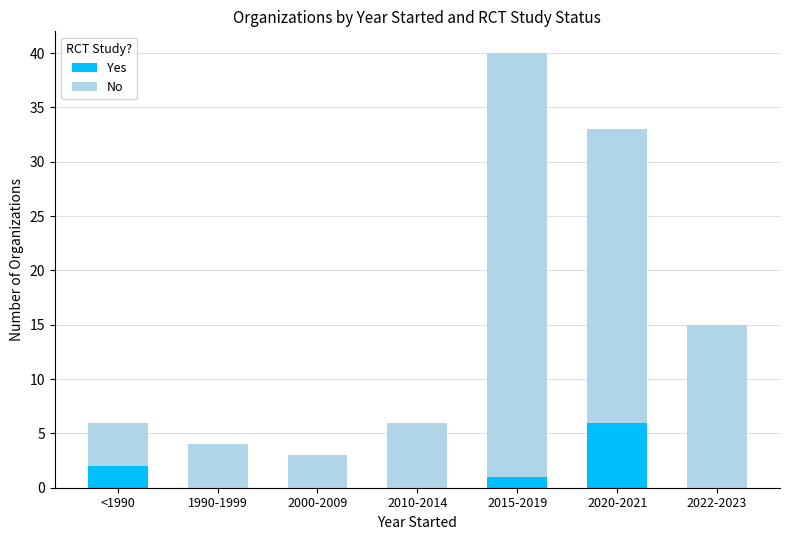

Reading left to right, transcribe the values for Yes.

<1990=2	1990-1999=0	2000-2009=0	2010-2014=0	2015-2019=1	2020-2021=6	2022-2023=0